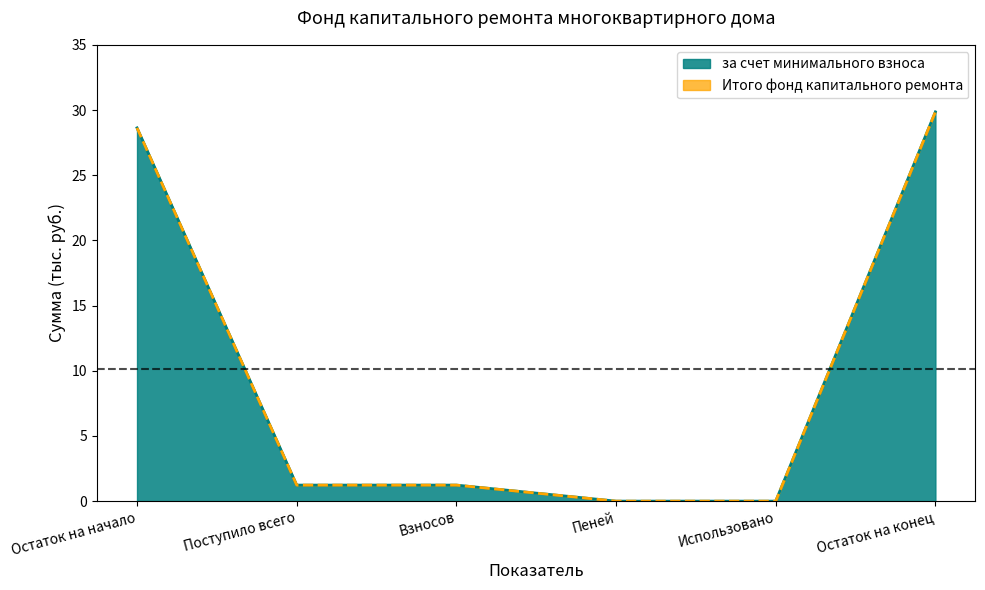

True or false: за счет минимального взноса and Итого фонд капитального ремонта intersect in this chart.

False